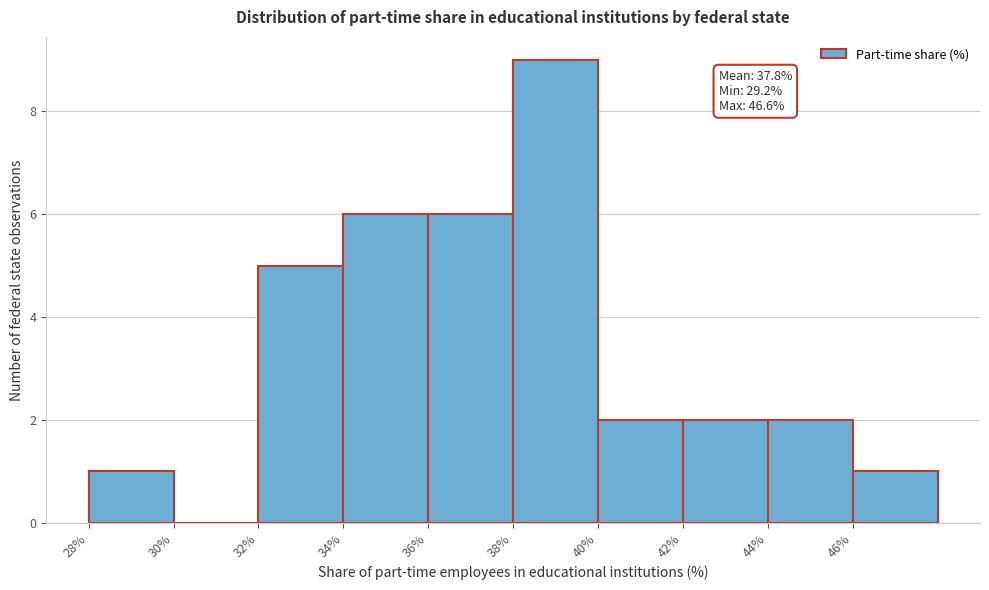

Which range on the x-axis has the tallest bar?

38 to 40